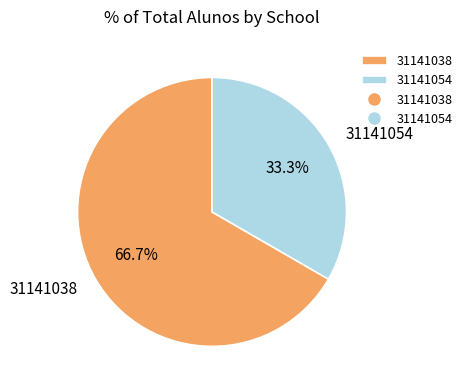

What is the ratio of the value at 31141038 to the value at 31141054?

2.0